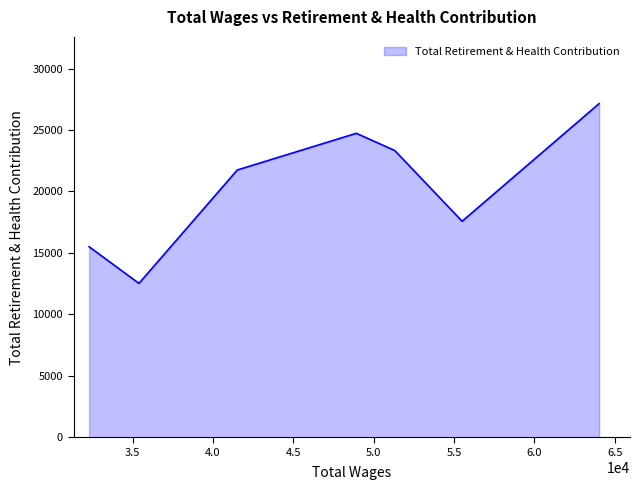

True or false: there are more than 2 points higher than both neighbors.

False